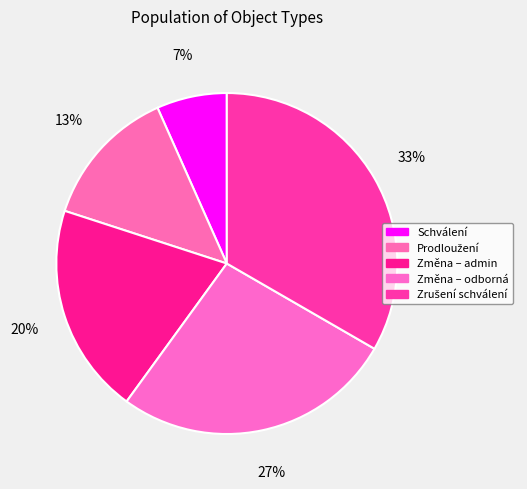

Count the number of slices in the pie.

5